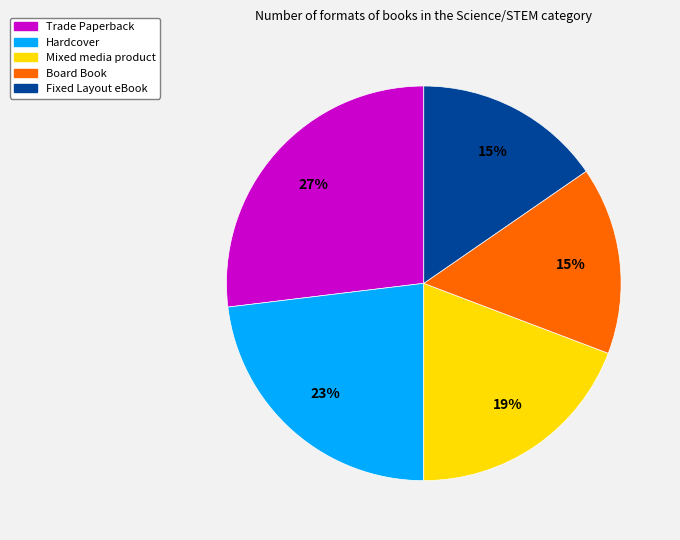

What is the largest slice in the pie chart?

Trade Paperback